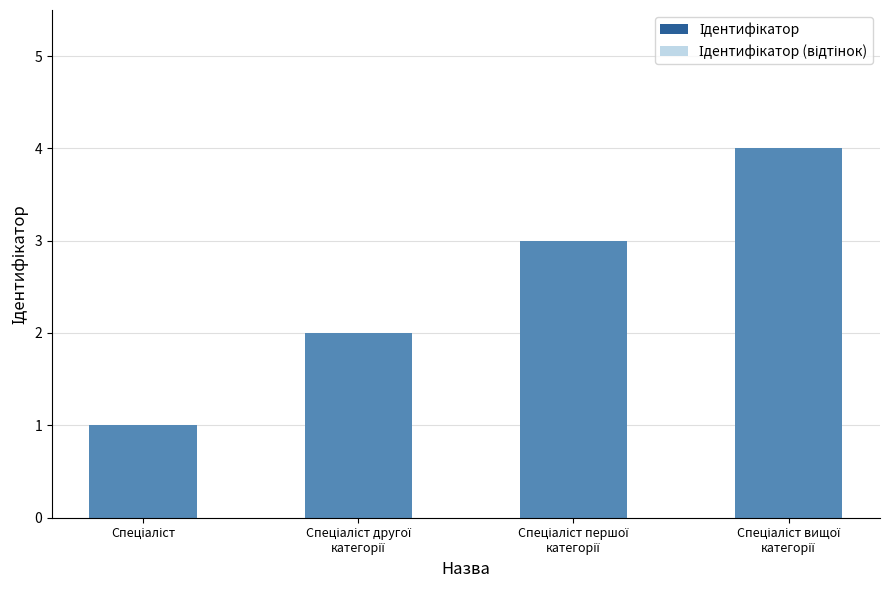

Which category has the lowest value in the Ідентифікатор (відтінок) series?

Спеціаліст